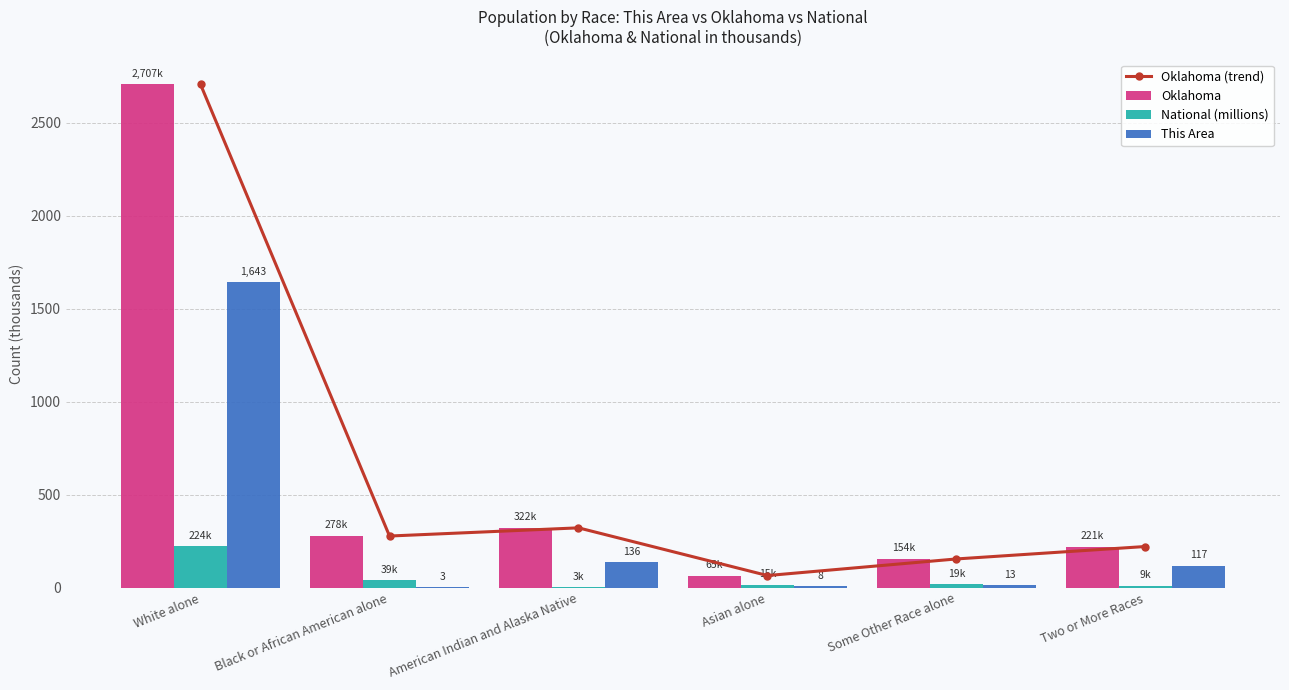

What position from the right is Some Other Race alone?

2